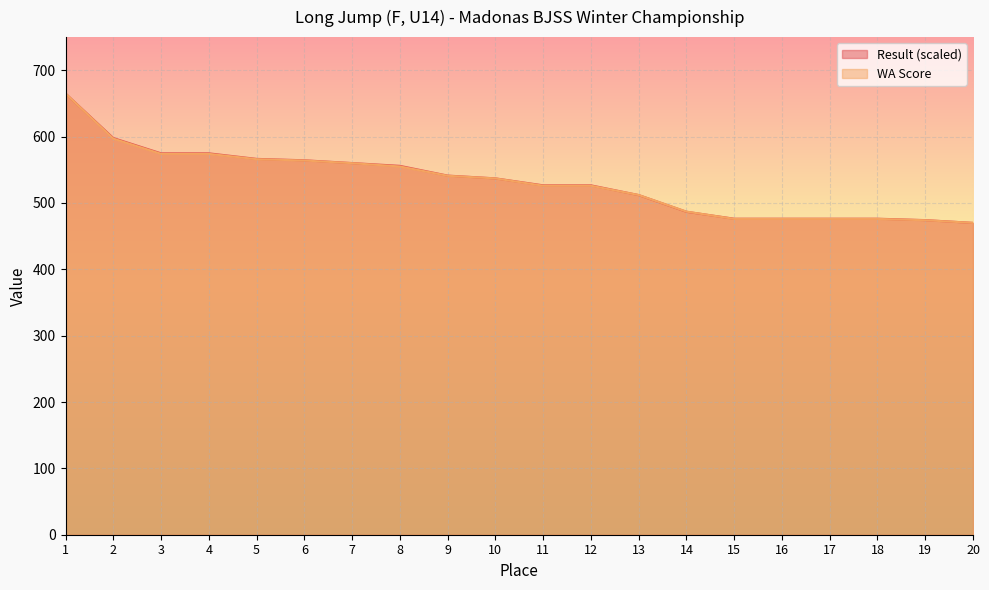

Where do WA Score and Result first cross each other?

12 and 13